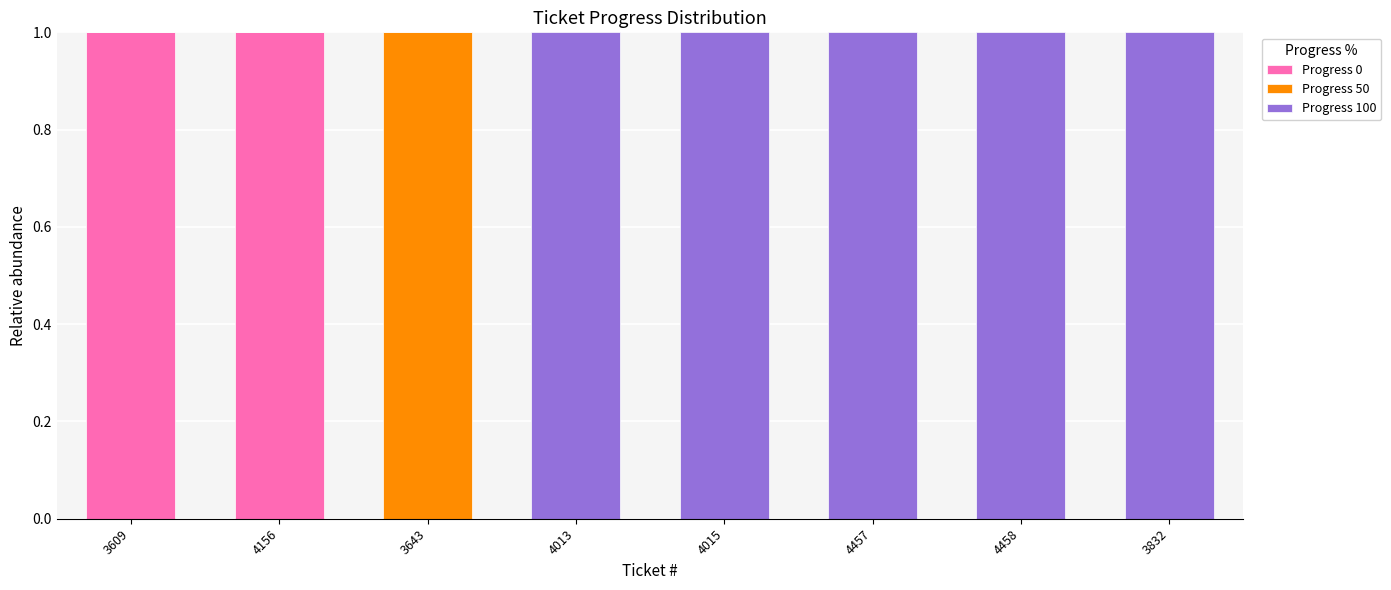

How many categories are shown in the chart?

8